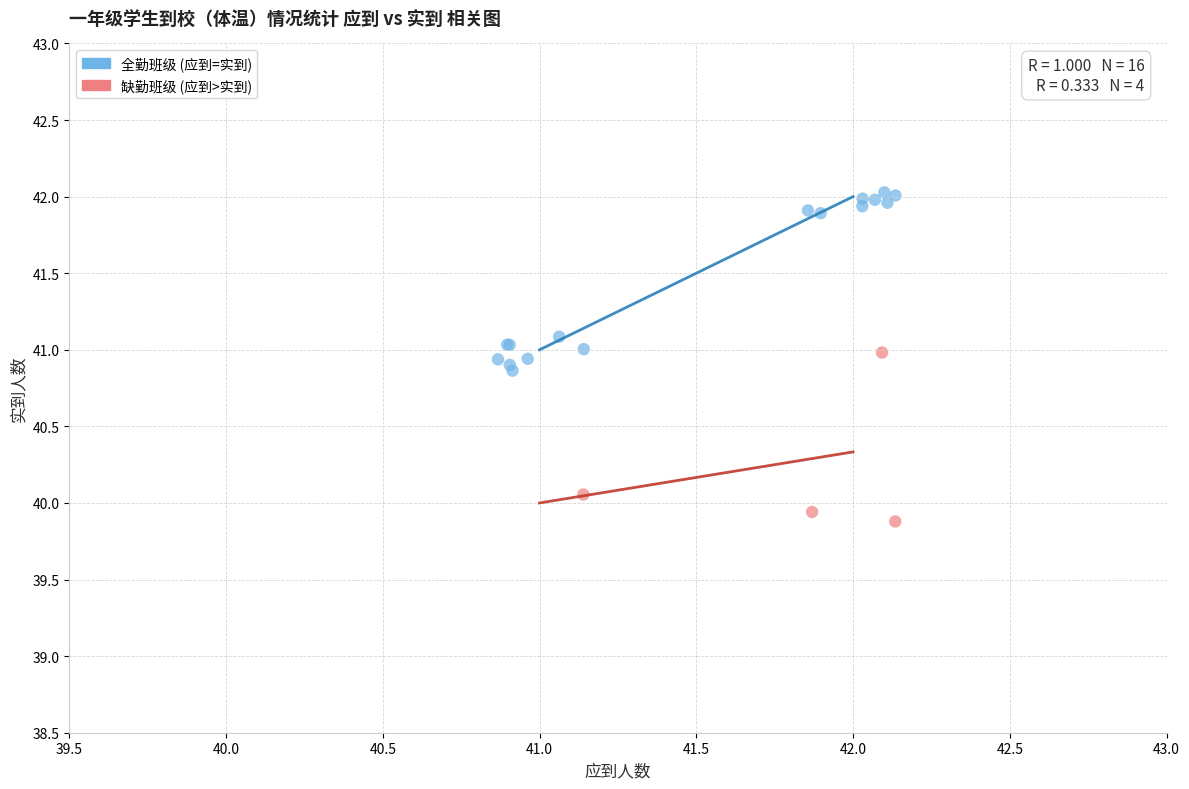

Which series reaches the minimum Y coordinate?

缺勤班级 (应到>实到)